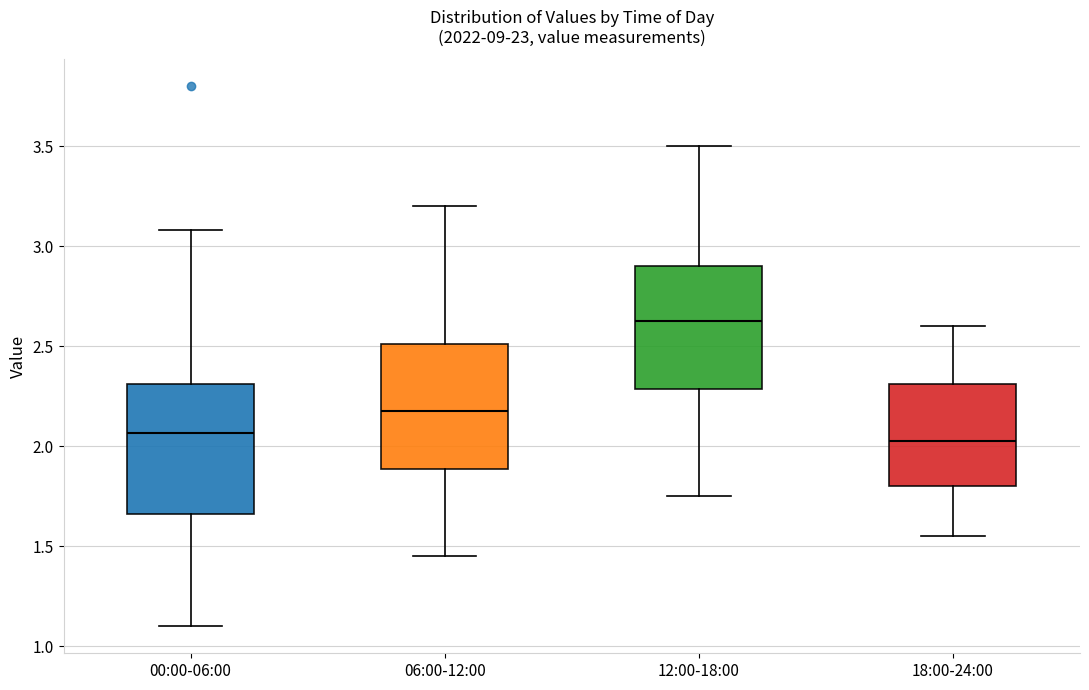

Reading left to right, read every box against the y-axis: the position of its median line, the range the box covers, and the ends of its whiskers. The values are not printed on the chart, so give them approximately, as read against the axis.

00:00-06:00: median 2.05, box 1.65 to 2.30, whiskers 1.10 to 3.10
06:00-12:00: median 2.20, box 1.90 to 2.50, whiskers 1.45 to 3.20
12:00-18:00: median 2.65, box 2.30 to 2.90, whiskers 1.75 to 3.50
18:00-24:00: median 2.05, box 1.80 to 2.30, whiskers 1.55 to 2.60